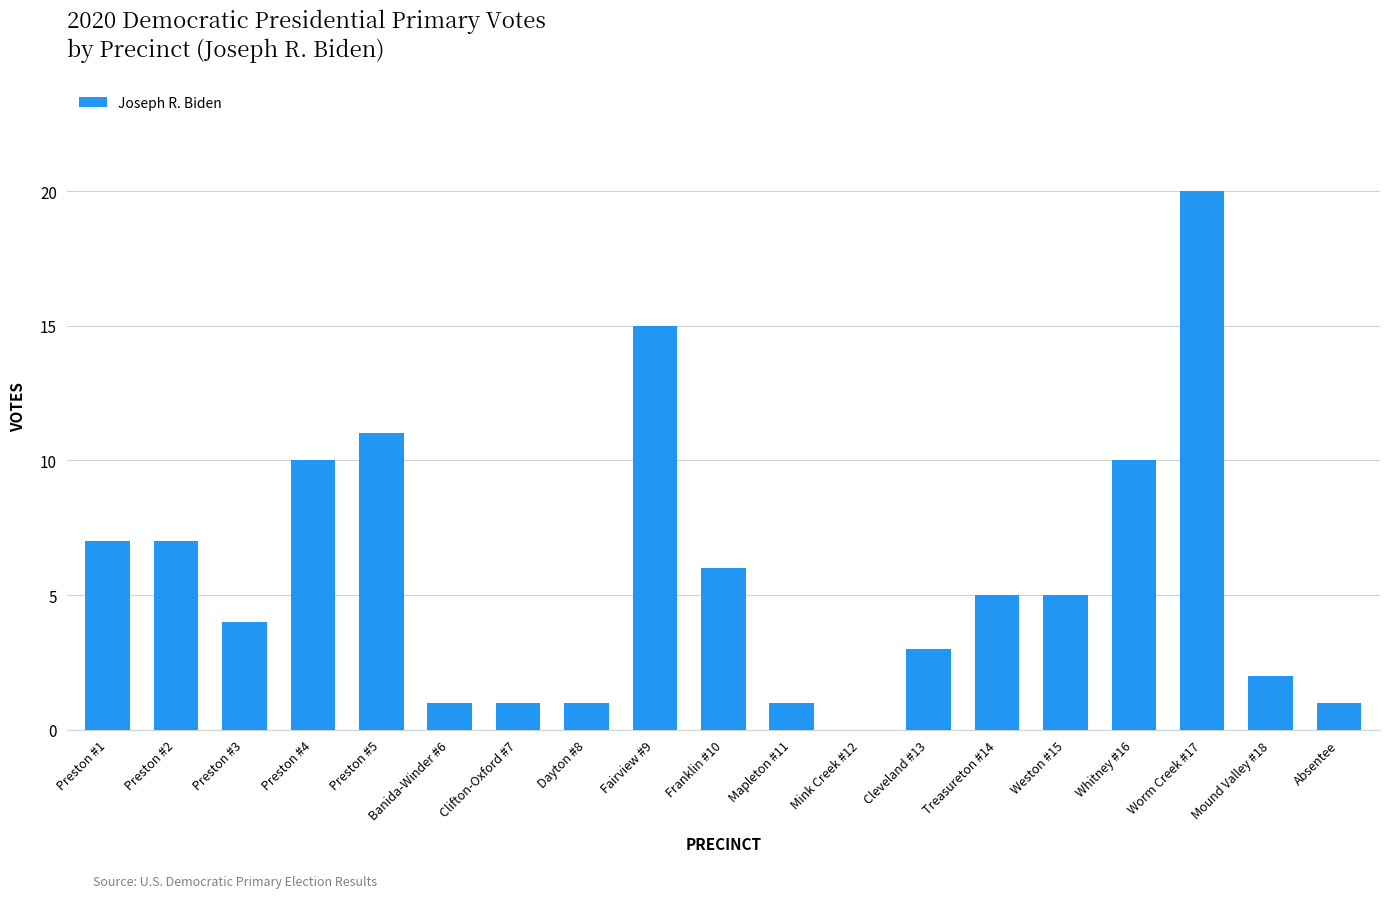

What is the maximum value shown in the chart?

20